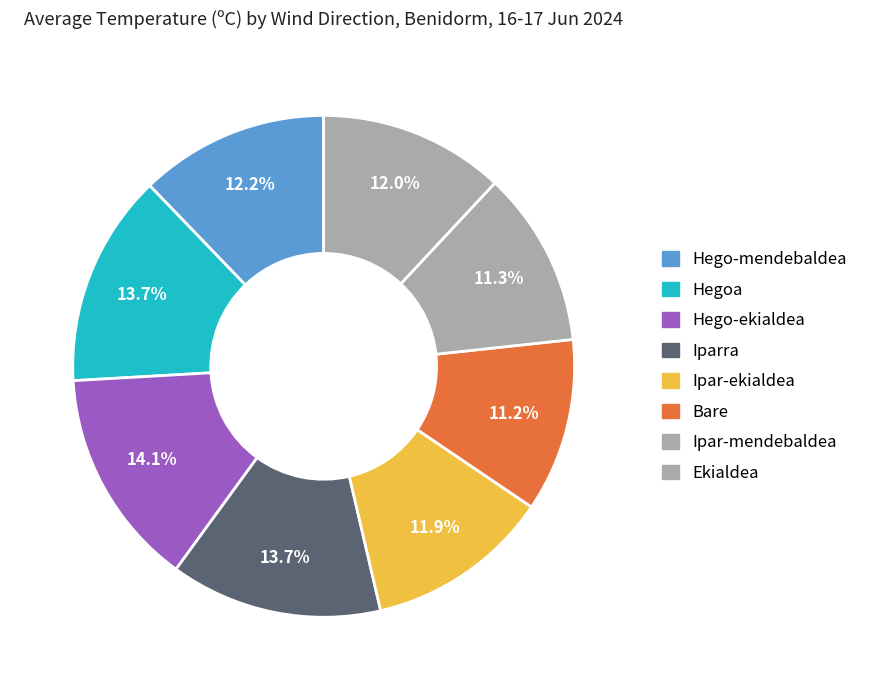

How many segments does this pie chart have?

8